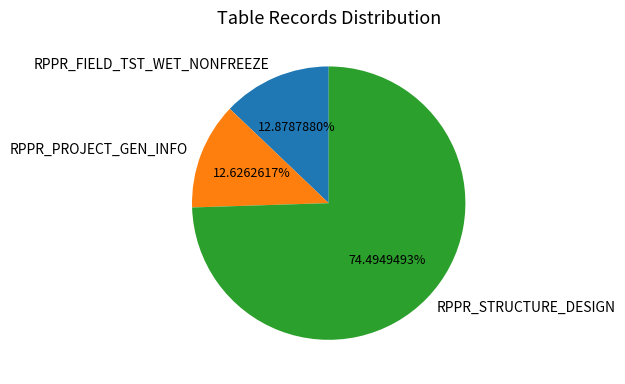

What is the ratio of the value at RPPR_STRUCTURE_DESIGN to the value at RPPR_FIELD_TST_WET_NONFREEZE?

5.8